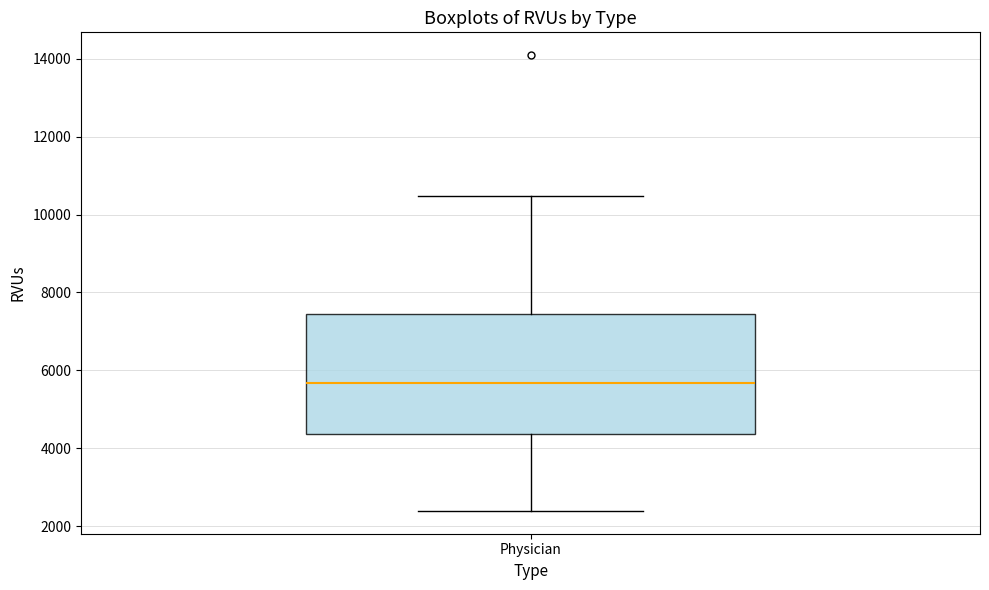

Transcribe this box plot: give where the median line is, the range the box spans, and where the two whiskers end, as read against the y-axis. The values are not printed on the chart, so give them approximately, as read against the axis.

median 5600, box 4400 to 7400, whiskers 2400 to 10400